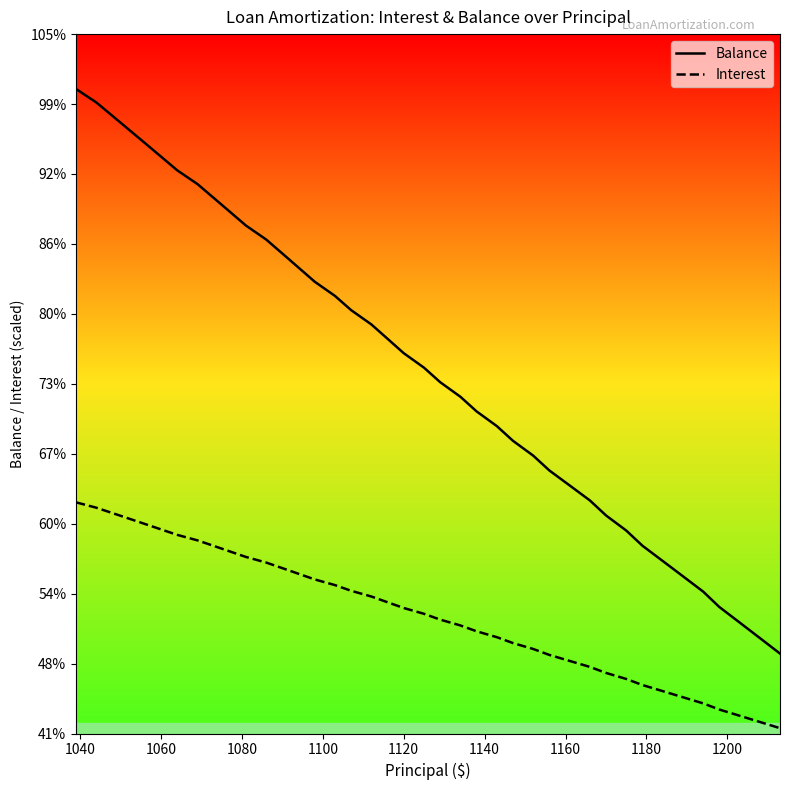

What are all the series names shown in the legend?

Balance, Interest